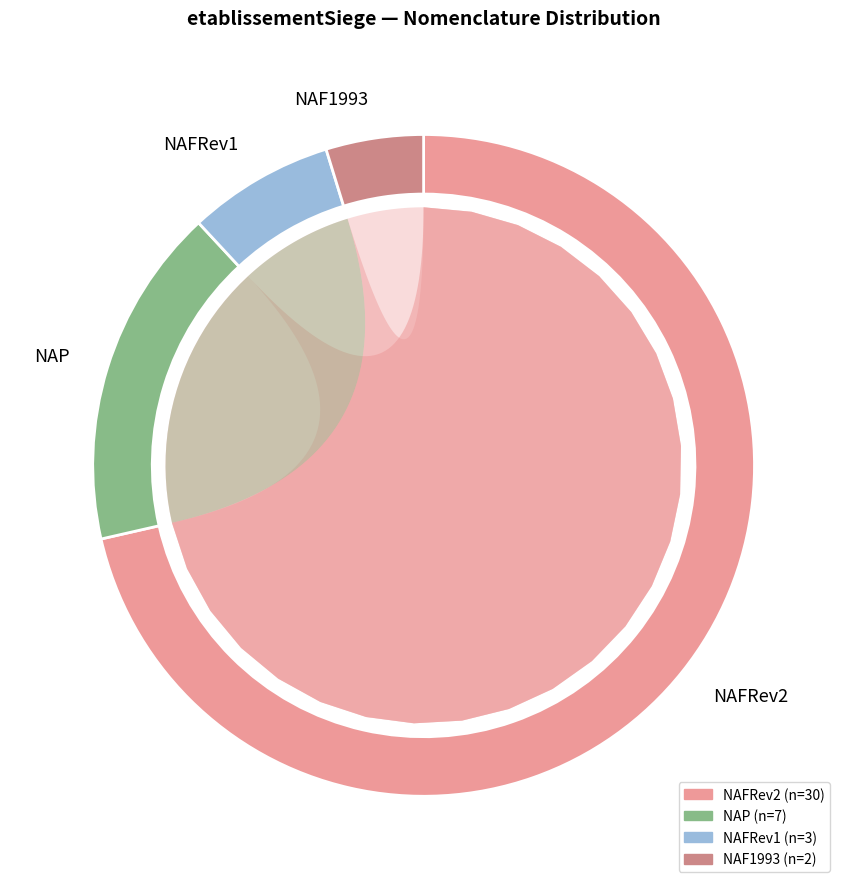

Which slice is the smallest?

false